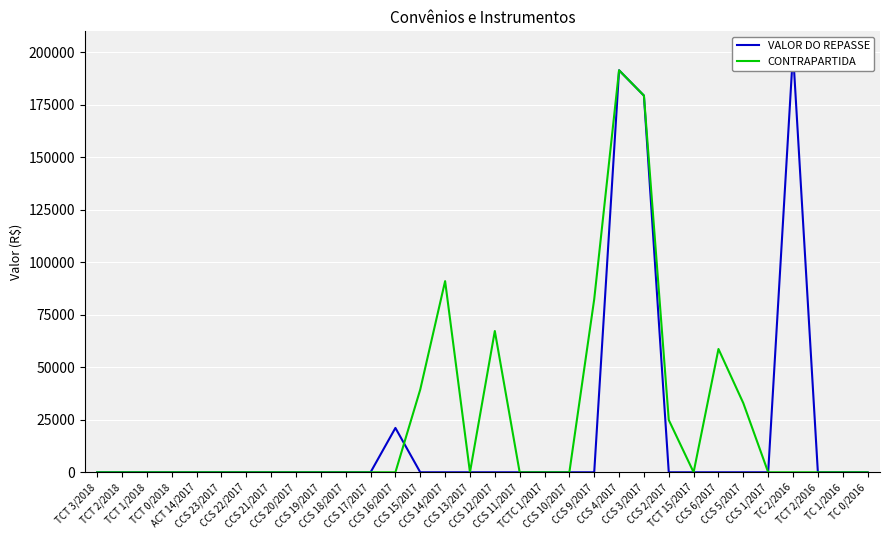

Reading left to right, extract all data points from this chart.

VALOR DO REPASSE: 0.0	0.0	0.0	0.0	0.0	0.0	0.0	0.0	0.0	0.0	0.0	0.0	21122.3	0.0	0.0	0.0	0.0	0.0	0.0	0.0	0.0	191445.1	179406.4	0.0	0.0	0.0	0.0	0.0	200000.0	0.0	0.0	0.0
CONTRAPARTIDA: 0.0	0.0	0.0	0.0	0.0	0.0	0.0	0.0	0.0	0.0	0.0	0.0	0.0	39444.0	91041.3	0.0	67287.1	0.0	0.0	0.0	82430.7	191445.1	179406.4	24912.0	0.0	58714.7	32923.7	0.0	0.0	0.0	0.0	0.0